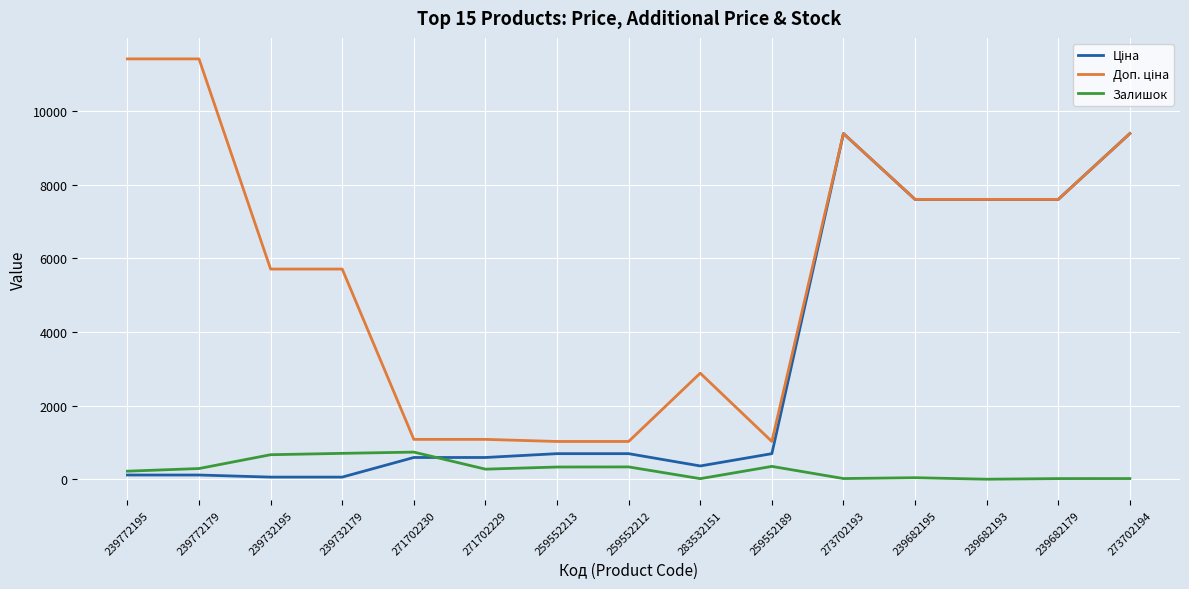

What is the total value across all series at 259552189?

2066.3